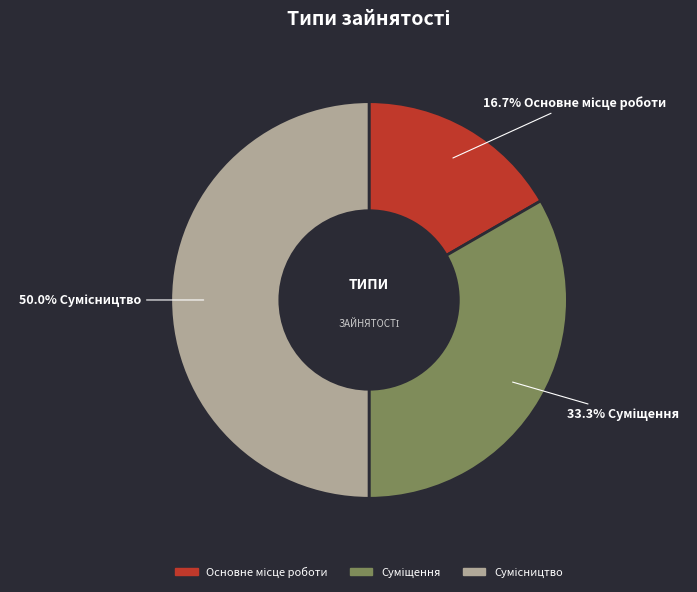

Rank the categories by value from highest to lowest.

Сумісництво, Суміщення, Основне місце роботи